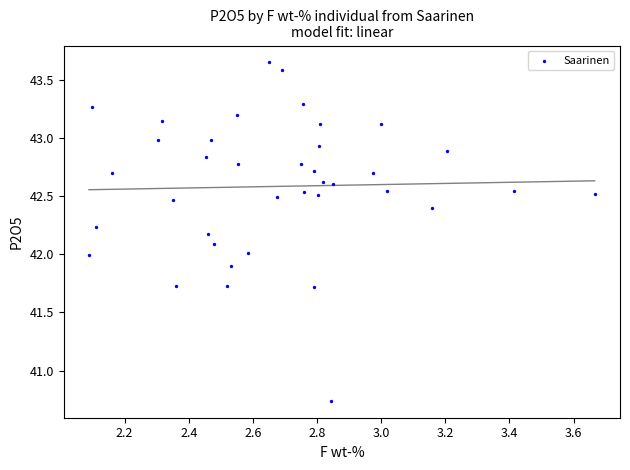

What is the range of Y values (max minus min)?

2.9